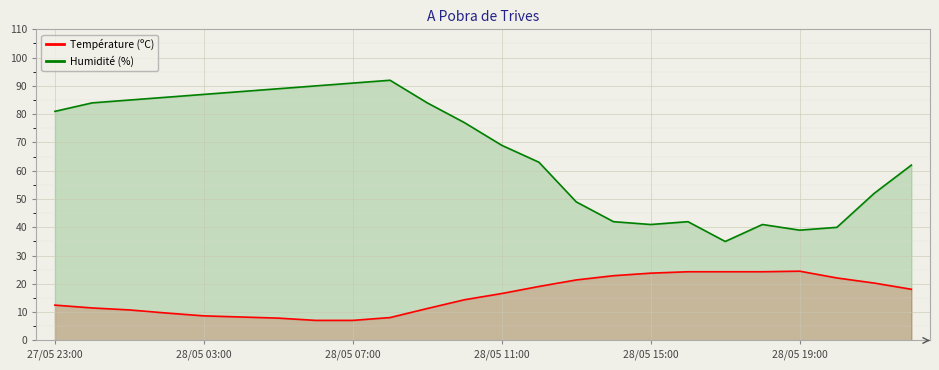

Which series has the widest spread of values?

Humidité (%)